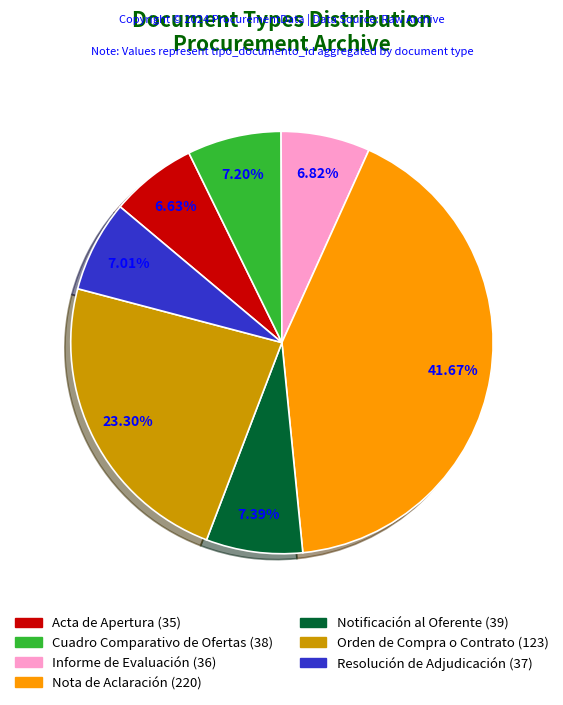

Approximately how many times larger is the value at Orden de Compra o Contrato compared to Notificación al Oferente?

3.2